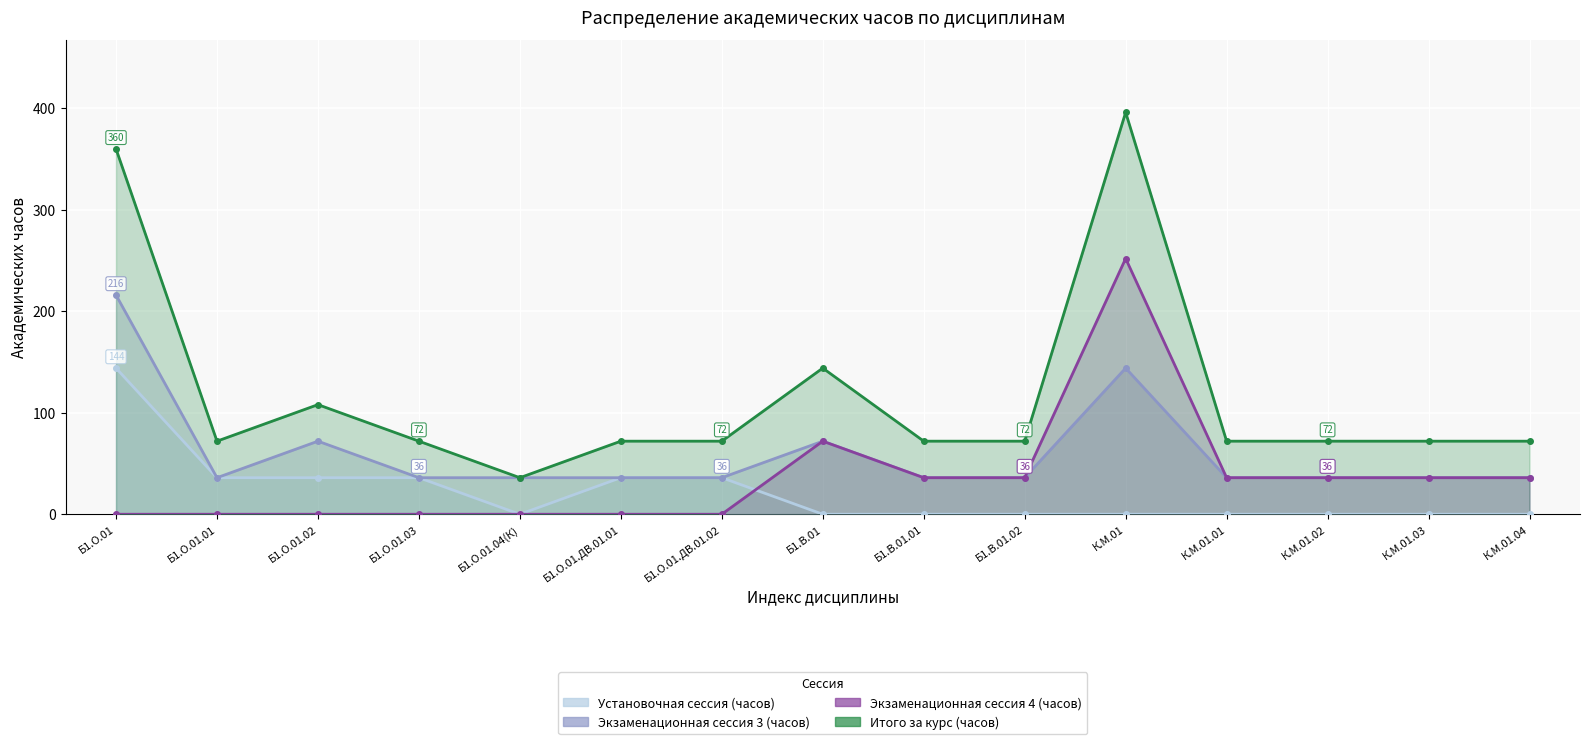

True or false: Итого за курс (часов) and Экзаменационная сессия 3 (часов) intersect in this chart.

False